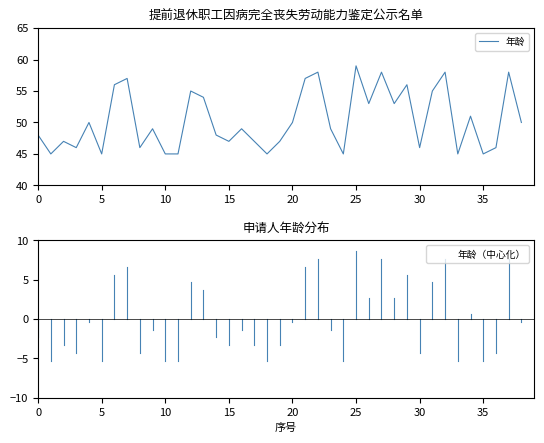

List the series in order of their overall mean, highest first.

年龄, 年龄（中心化）